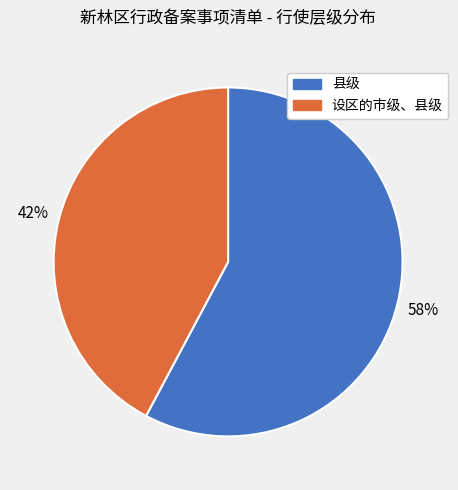

Count the number of slices in the pie.

2